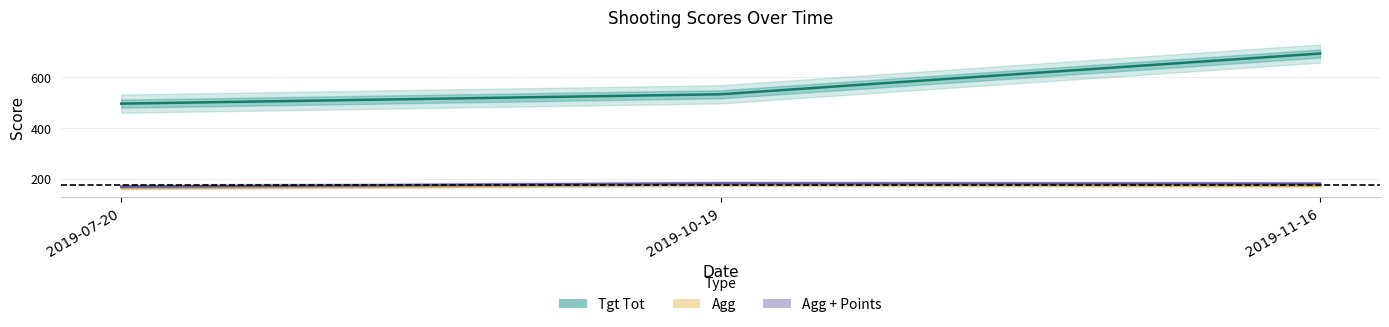

At how many categories does at least one series exceed 233?

3